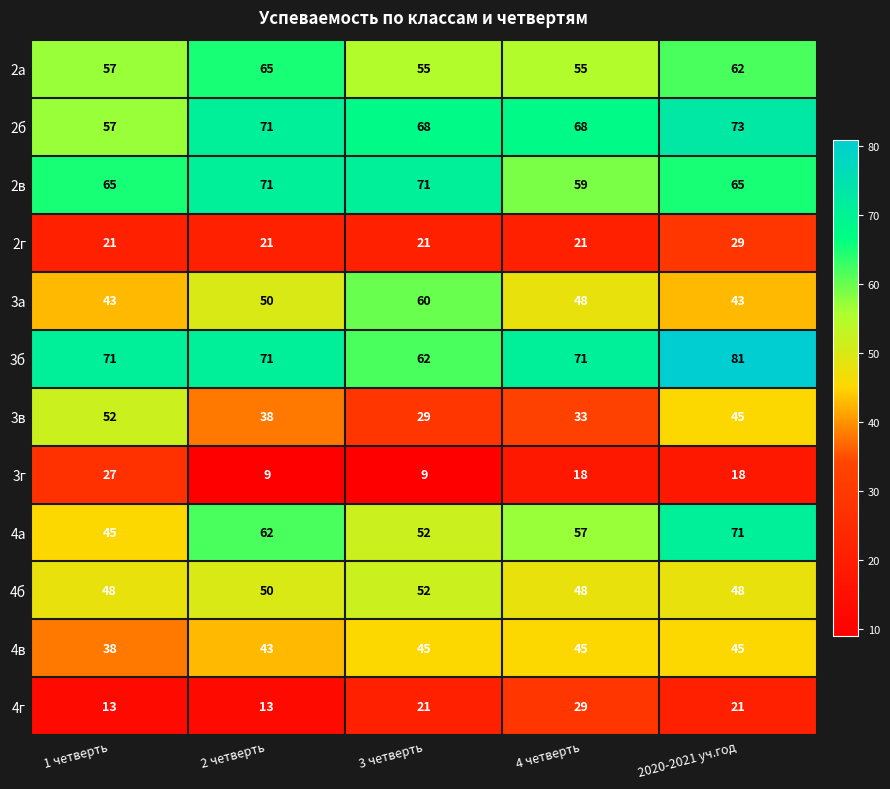

At which category does the chart reach its peak across all series?

2020-2021 уч.год